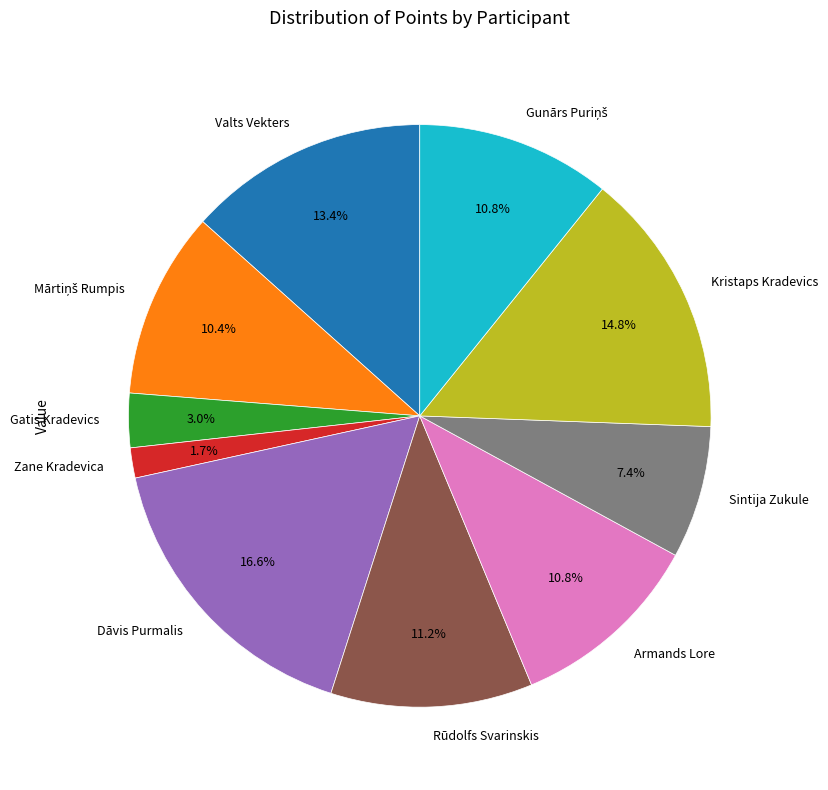

Count the number of slices in the pie.

10